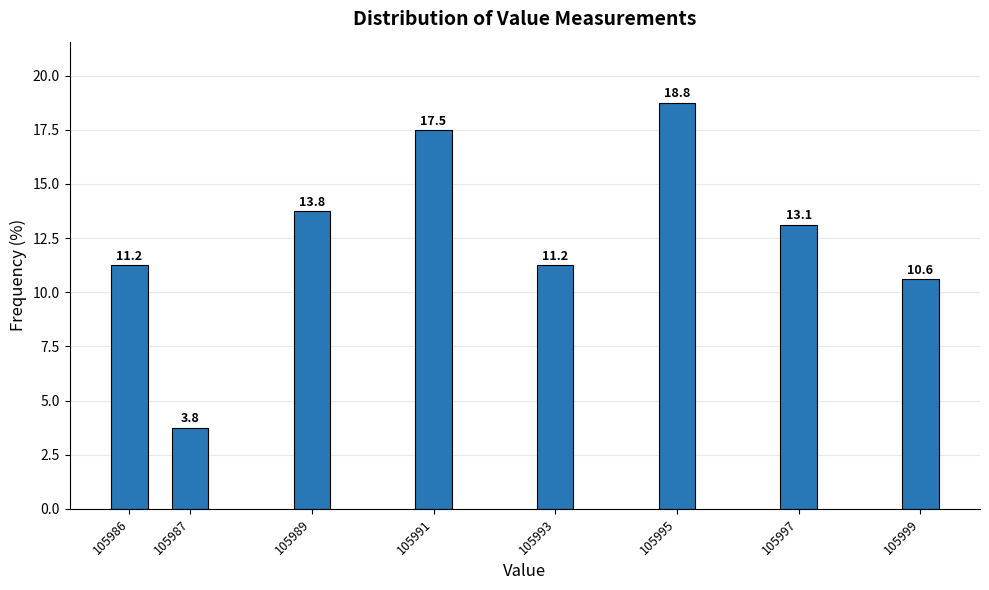

At which category does the chart reach its peak across all series?

105995